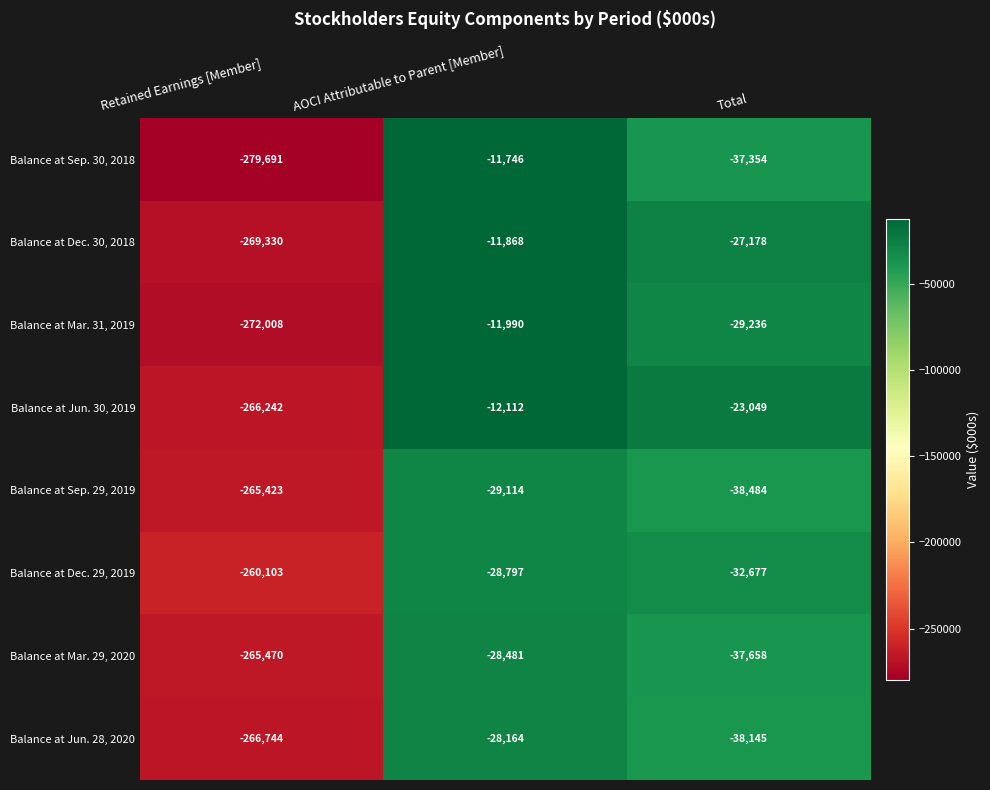

At Retained Earnings [Member], list the series in order from smallest to largest.

Balance at Sep. 30, 2018, Balance at Mar. 31, 2019, Balance at Dec. 30, 2018, Balance at Jun. 28, 2020, Balance at Jun. 30, 2019, Balance at Mar. 29, 2020, Balance at Sep. 29, 2019, Balance at Dec. 29, 2019